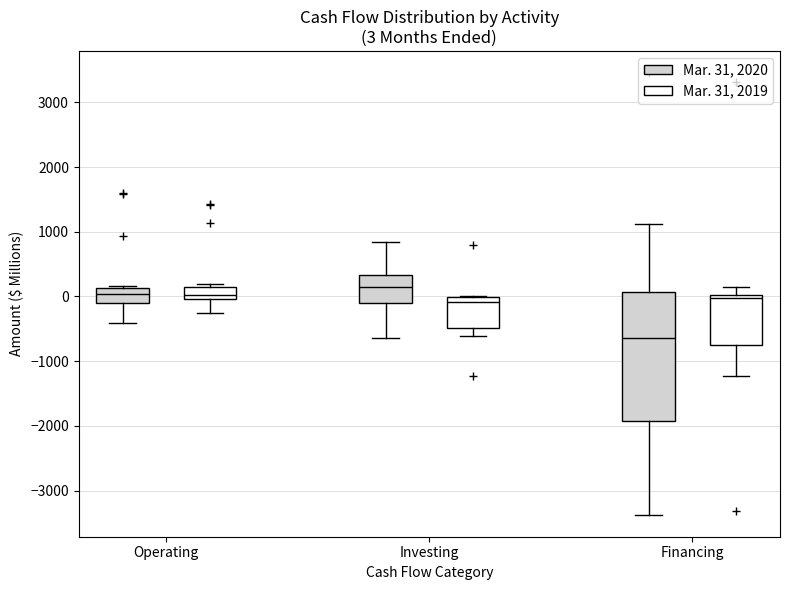

Which box's median line is the highest?

Investing (Mar. 31, 2020)